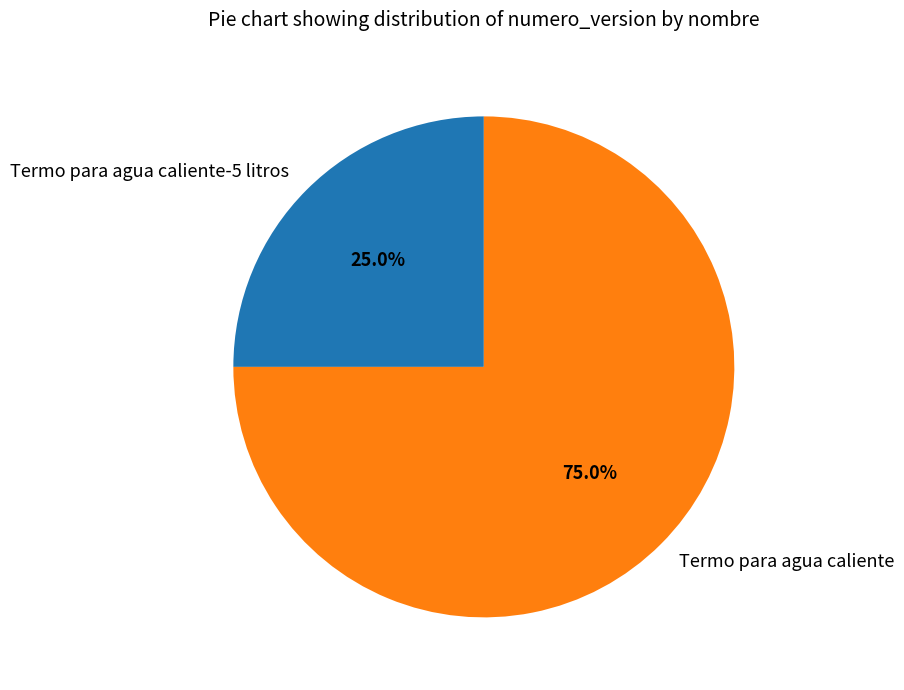

Which slice represents more than half of the pie?

Termo para agua caliente